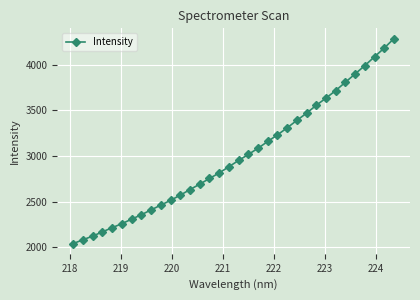

What is the smallest value displayed?

2040.2